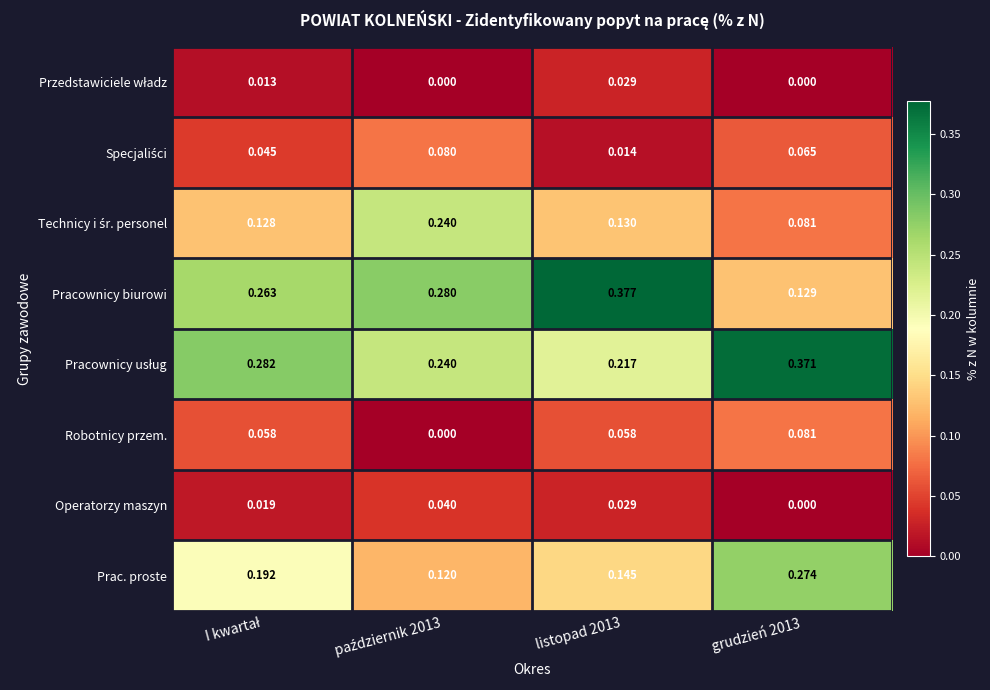

At how many categories does at least one series exceed 0?

4